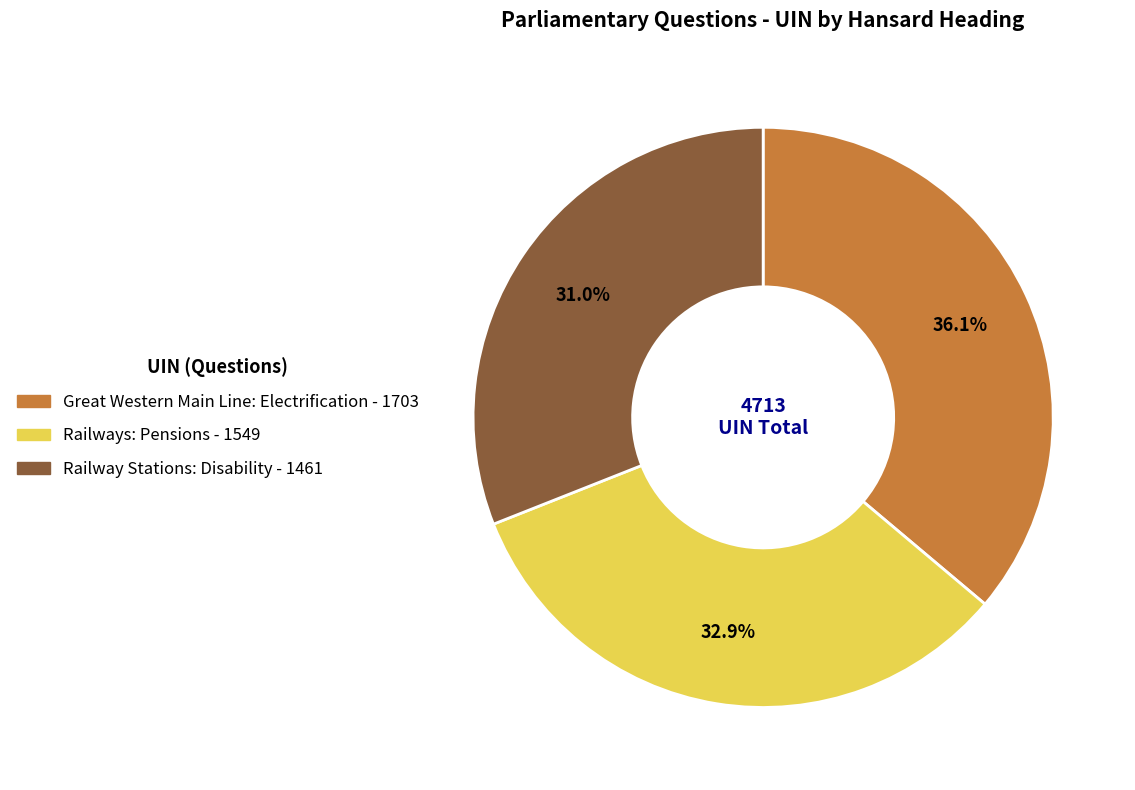

Which category has the biggest portion of the pie?

Great Western Main Line: Electrification